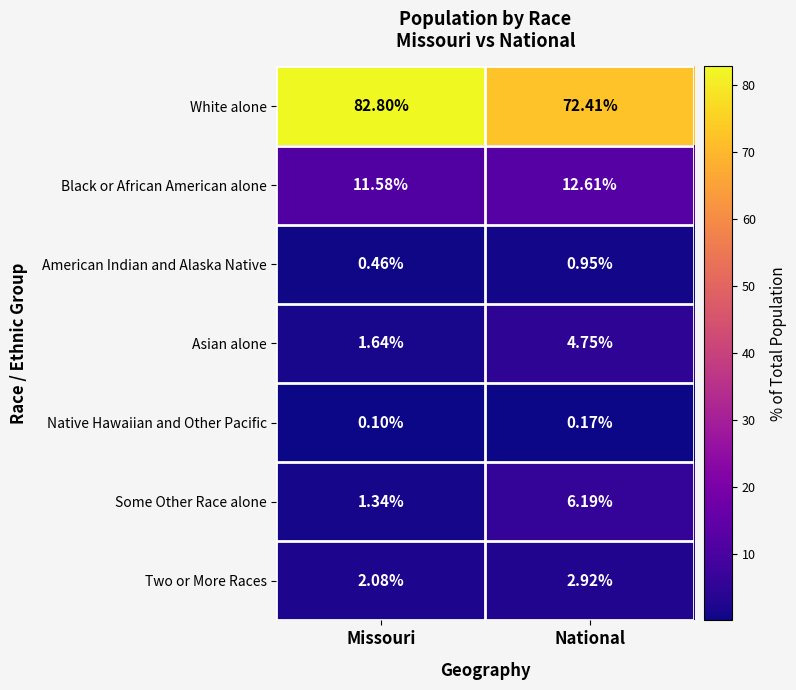

List the labels in order of Some Other Race alone value, largest first.

National, Missouri